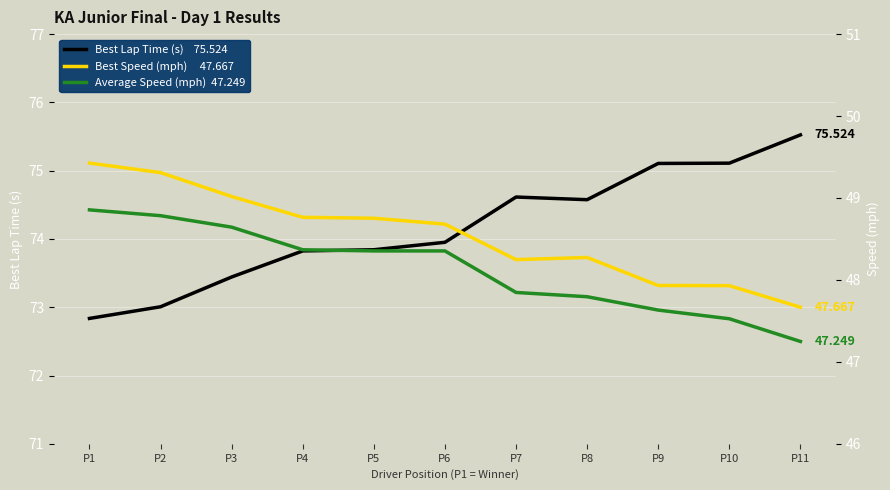

Which series has the widest spread of values?

Best Lap Time (s)